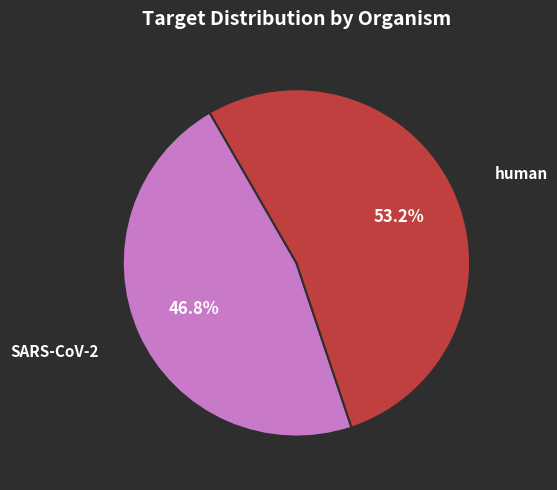

What is the majority slice?

human